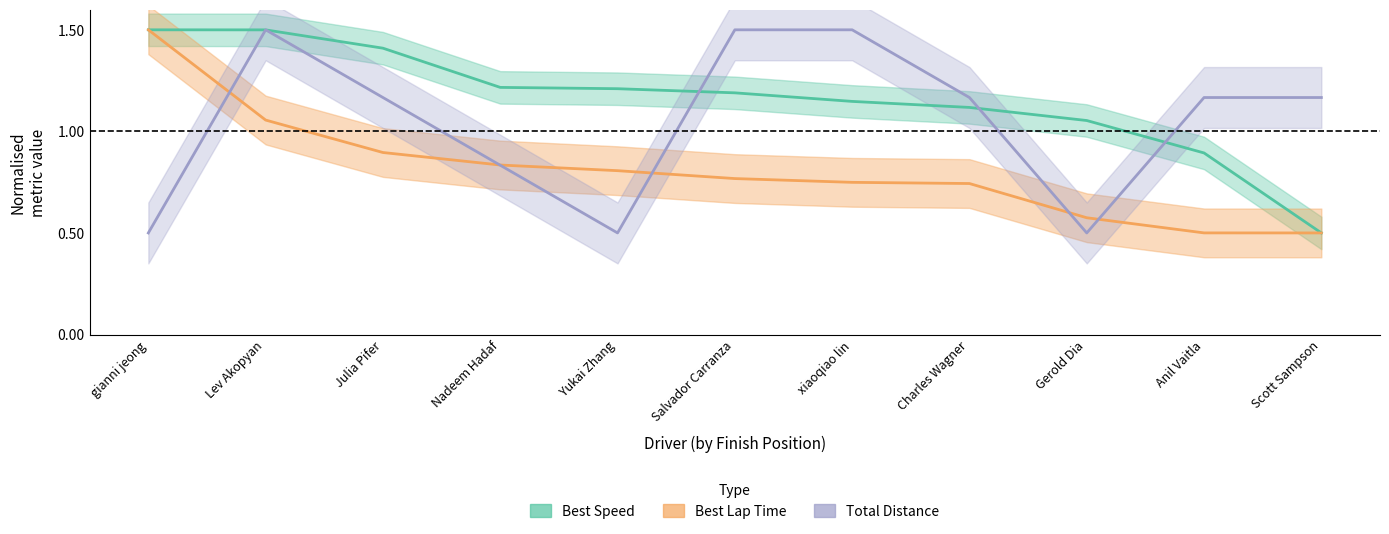

What is the label of the 1st point from the left?

gianni jeong